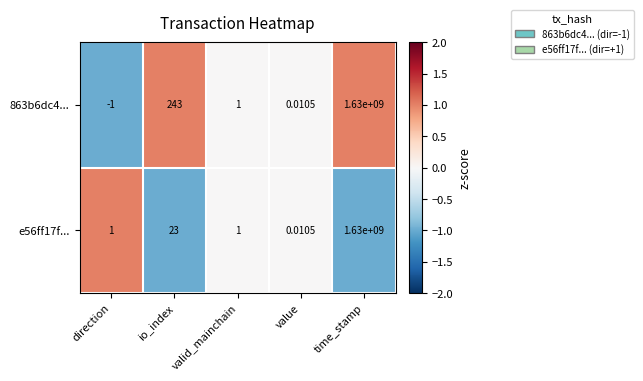

At which category is the sum across all series the highest?

time_stamp